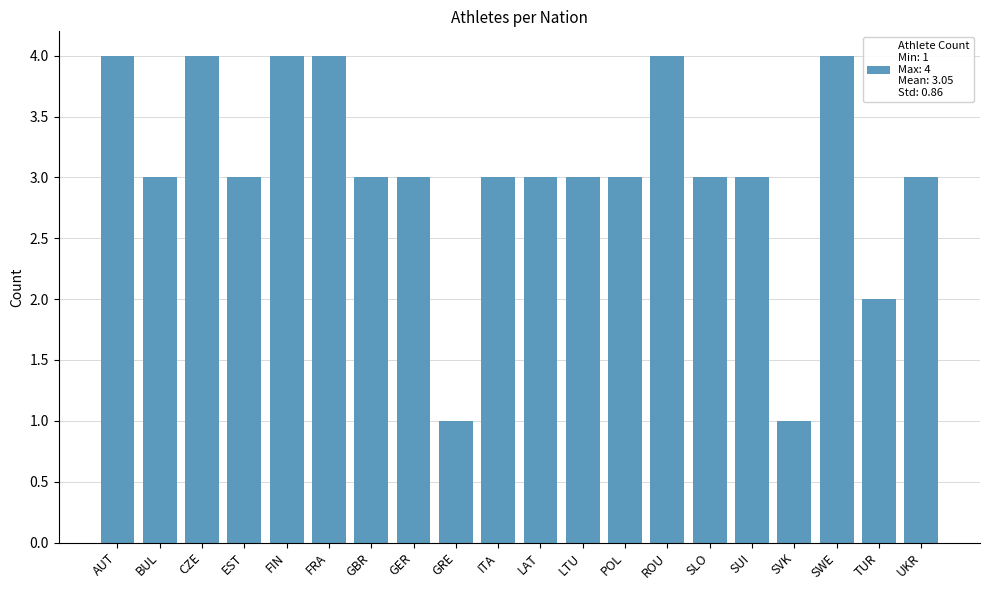

True or false: the data shows 1 at LTU.

False